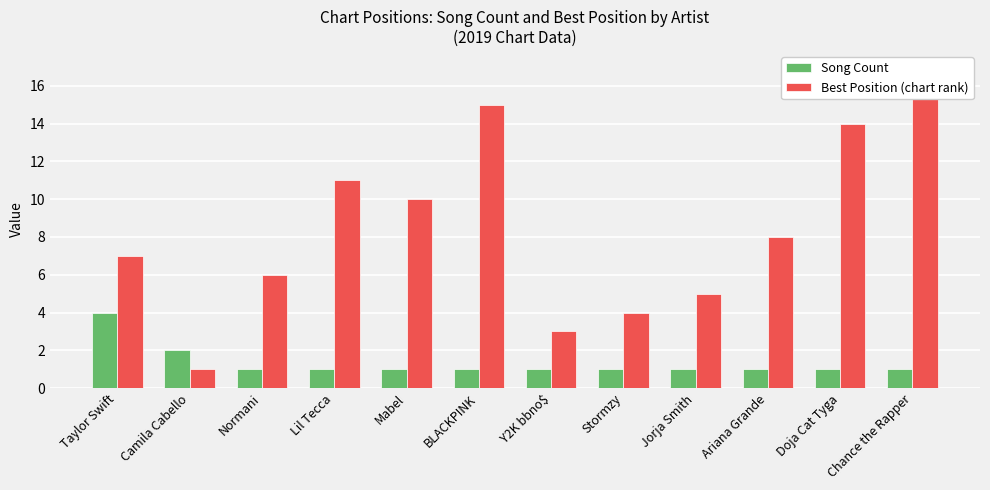

Where is Song Count nearest to the value 2?

Camila Cabello